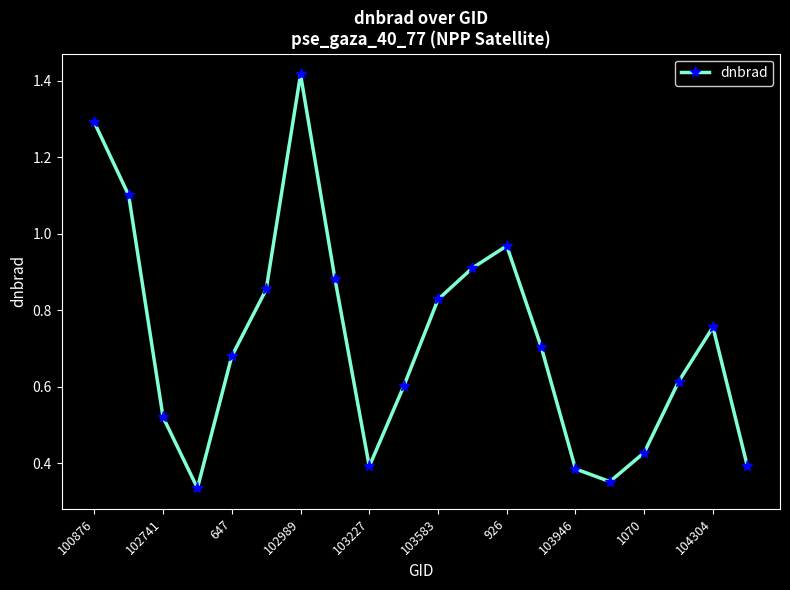

What is the sum of all values?

14.4